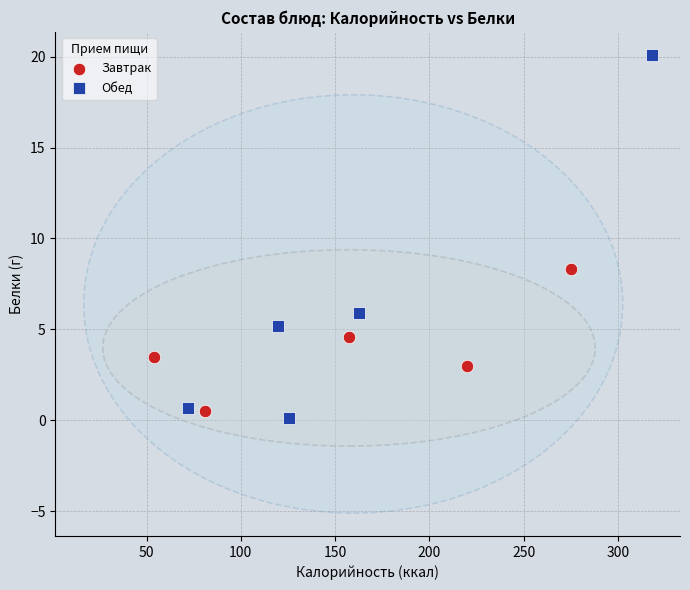

Which series contains the highest Y value?

Обед